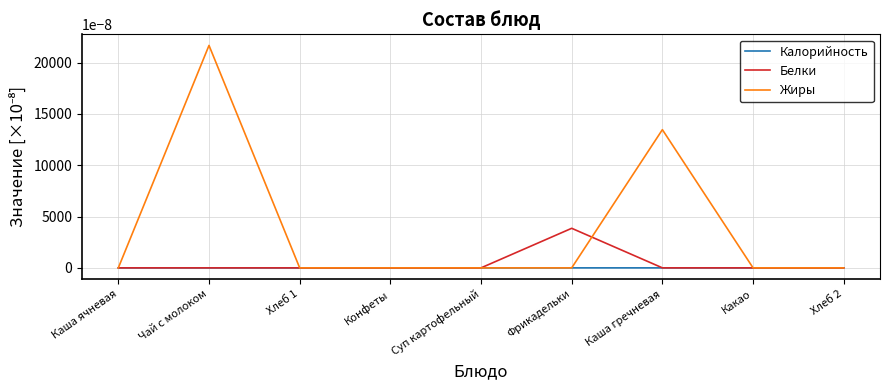

Which category has the highest value across all series?

Чай с молоком